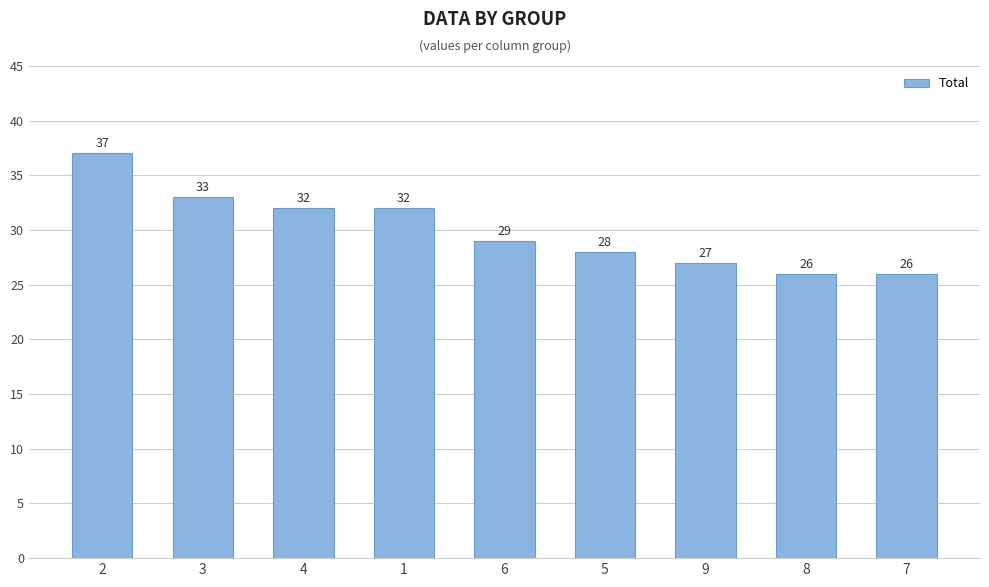

What is the value of the 3rd bar from the left?

32